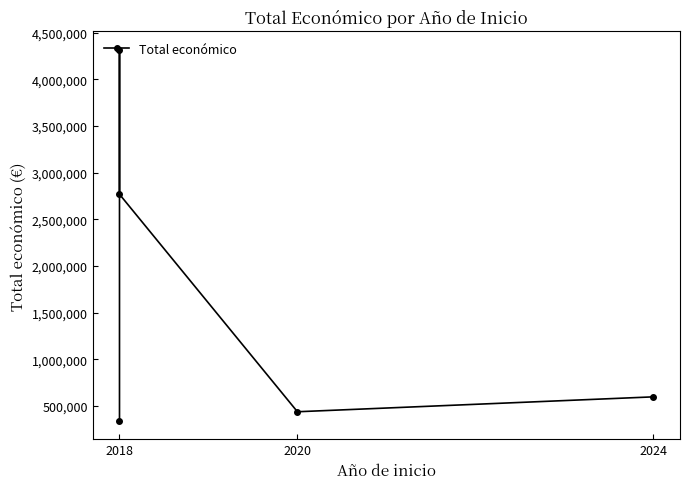

The chart shows a value of 5617135 at 2018. True or false?

False